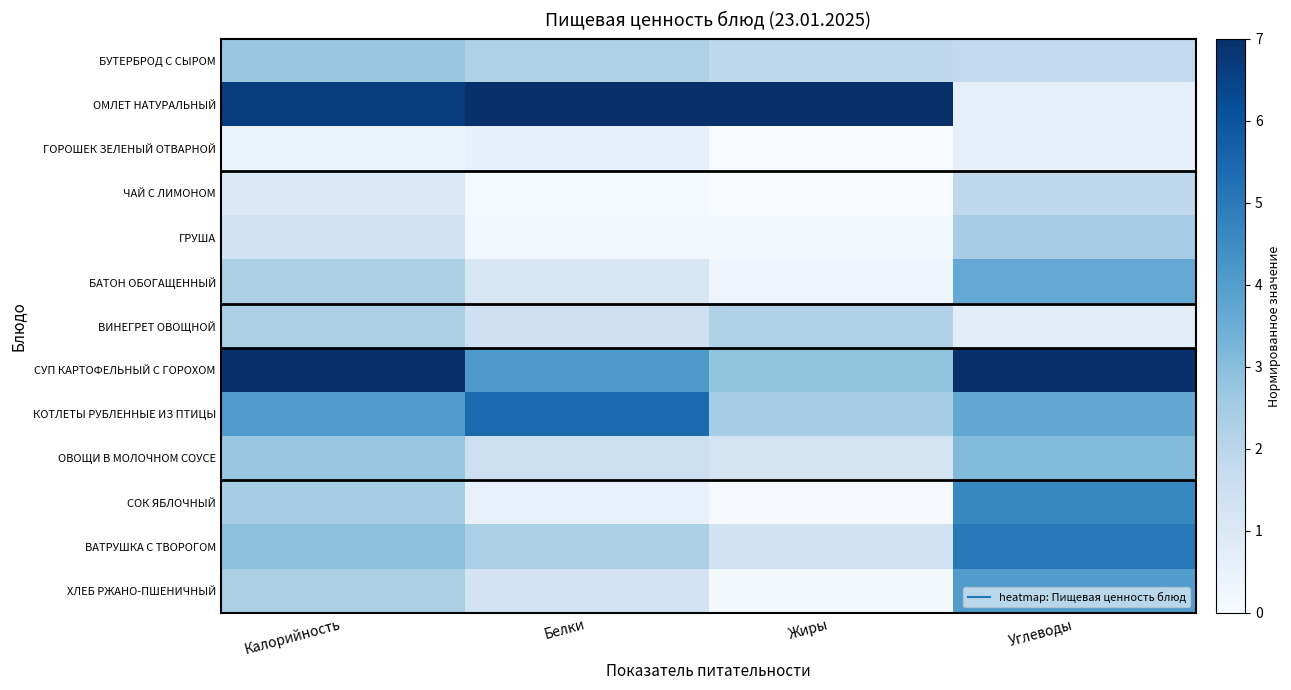

Which has a higher value, Калорийность or Жиры?

Калорийность